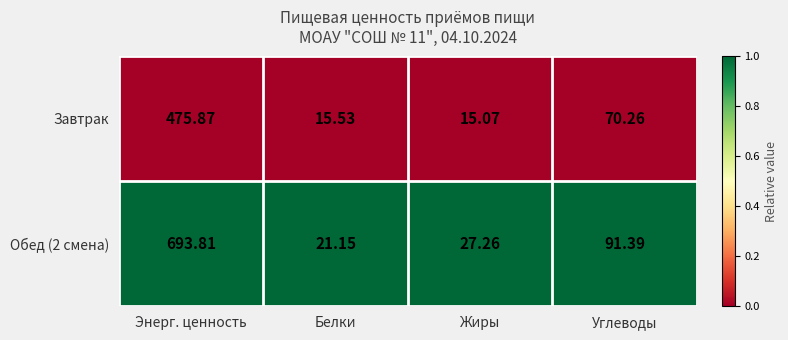

Which series has the largest total across all categories?

Обед (2 смена)